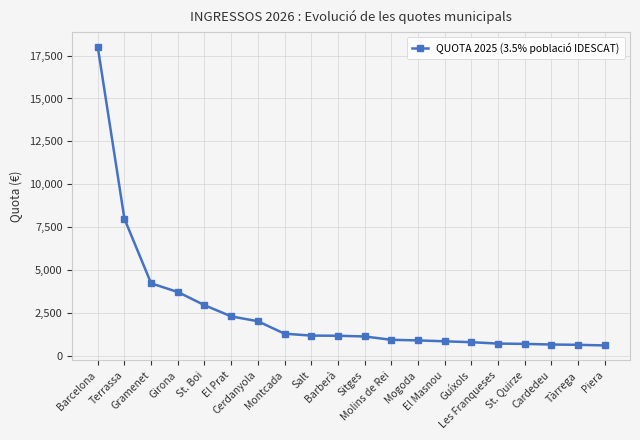

Approximately how many times larger is the value at Barberà compared to El Masnou?

1.4